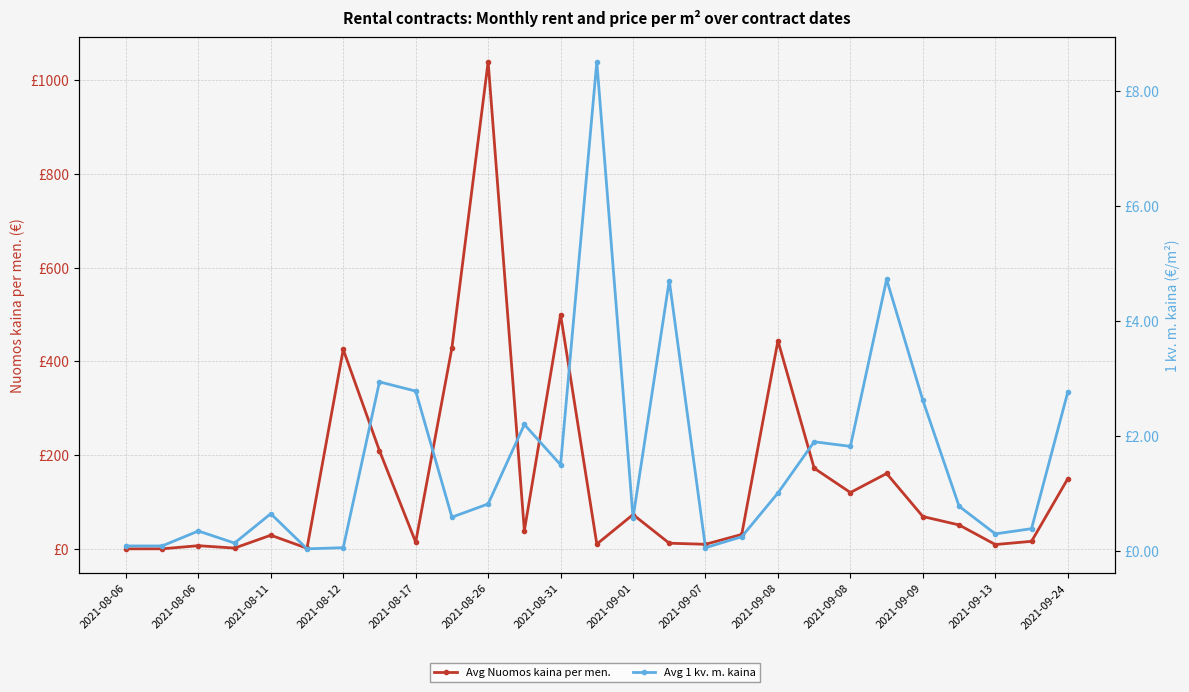

Which series has the largest total across all categories?

Avg Nuomos kaina per men.